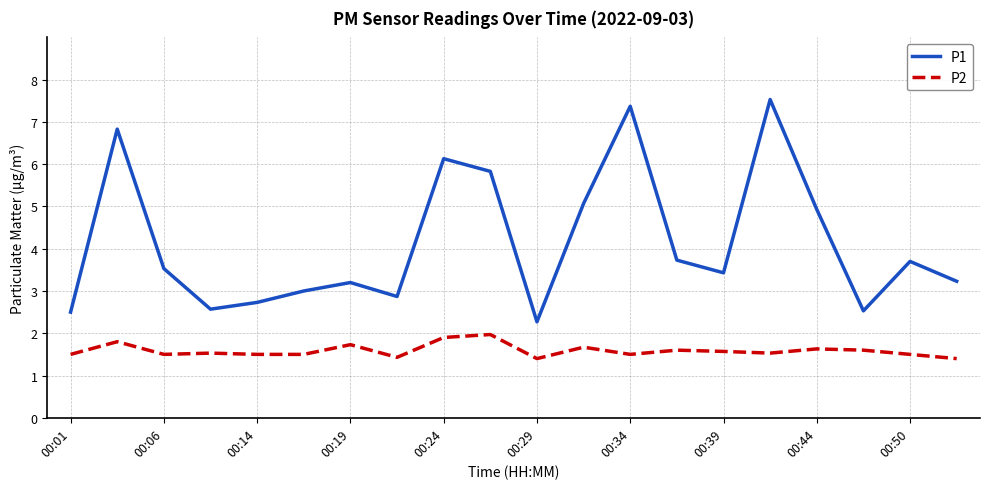

True or false: P2 has more than 2 interior local peaks.

True